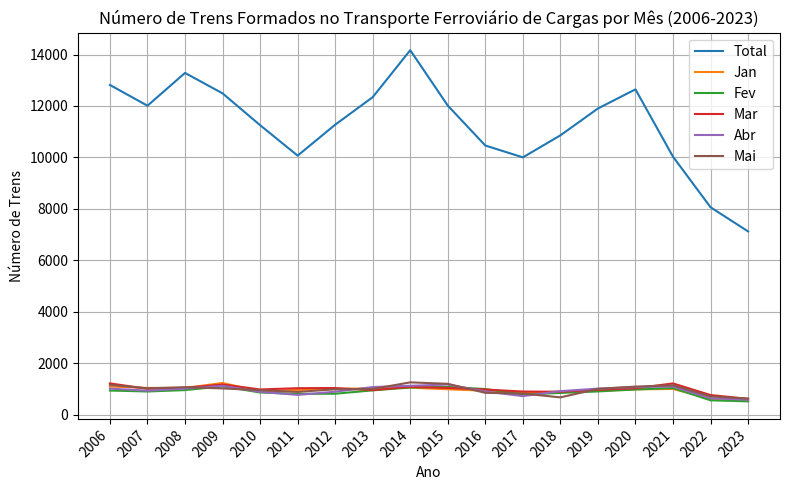

Which series has the largest total across all categories?

Total